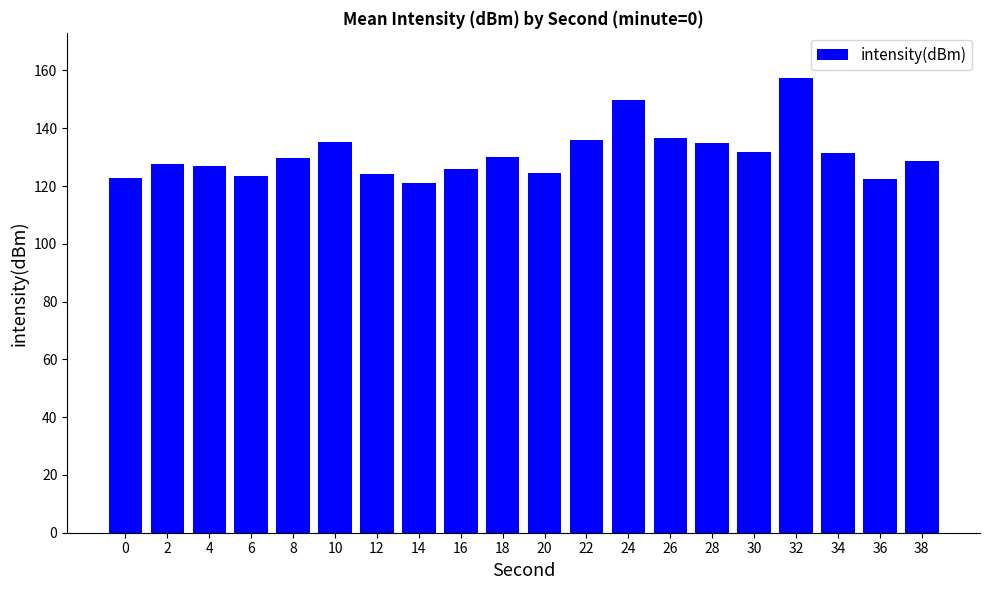

At which category does the chart reach its peak across all series?

32